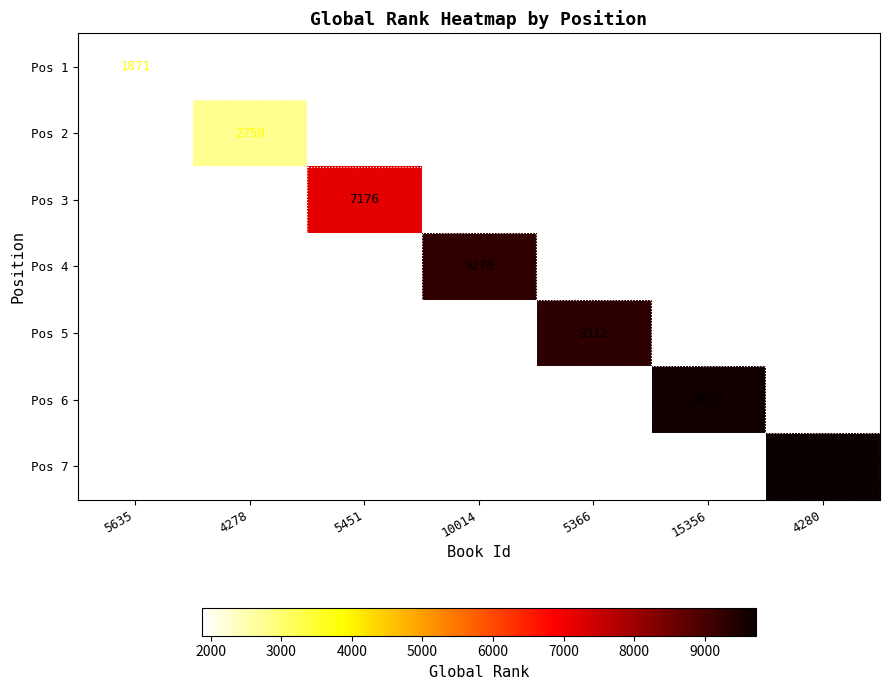

True or false: Pos 1 has a value of 1871 at 5635.

True